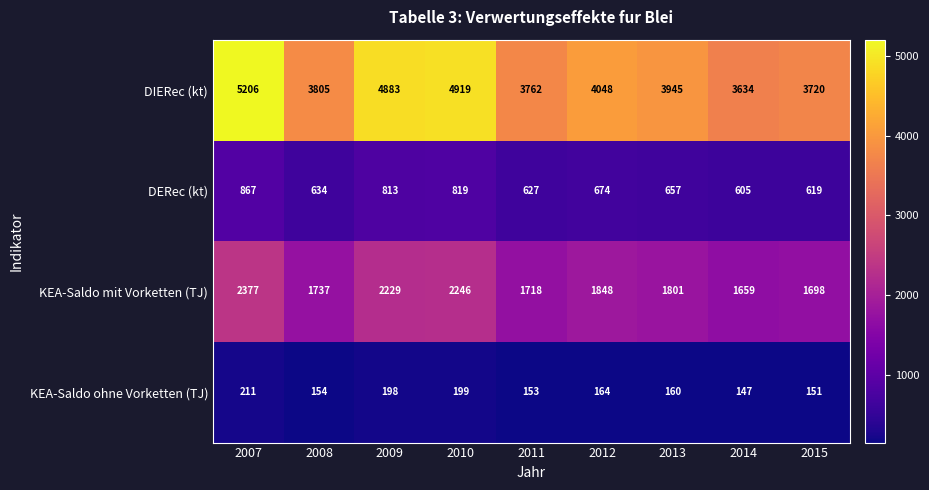

What is the spread (max minus min) of values at 2014?

3487